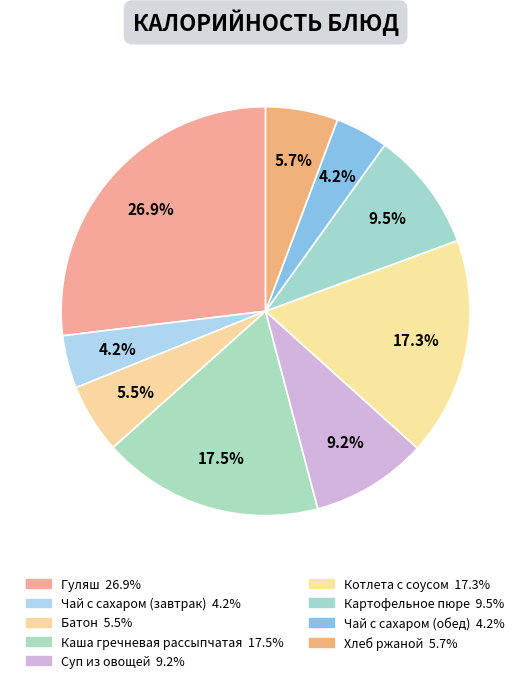

What percentage is the Хлеб ржаной slice, to the nearest percent?

6%